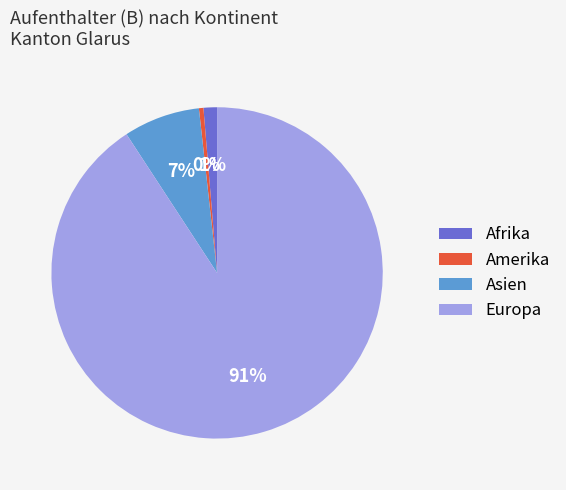

The Afrika slice represents 1% of the pie. True or false?

True